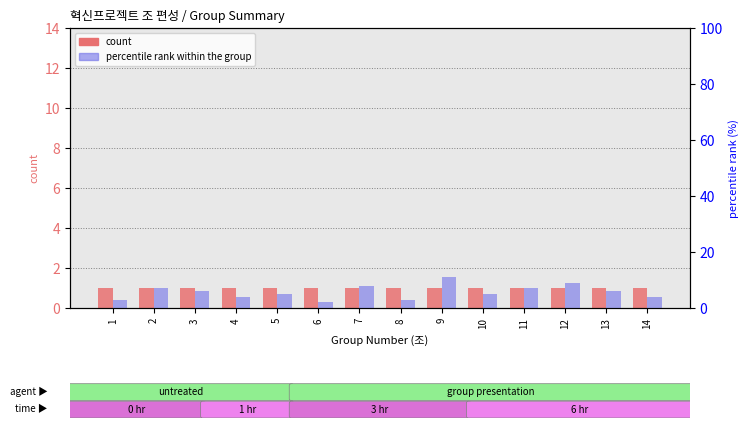

How many bars are there in total?

28